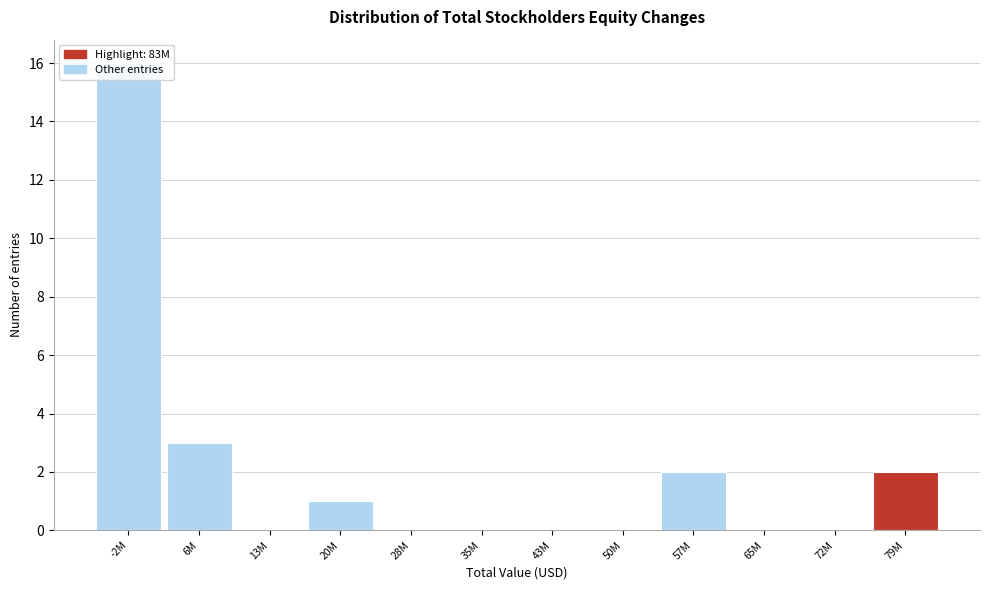

What is the sum of all values?

24